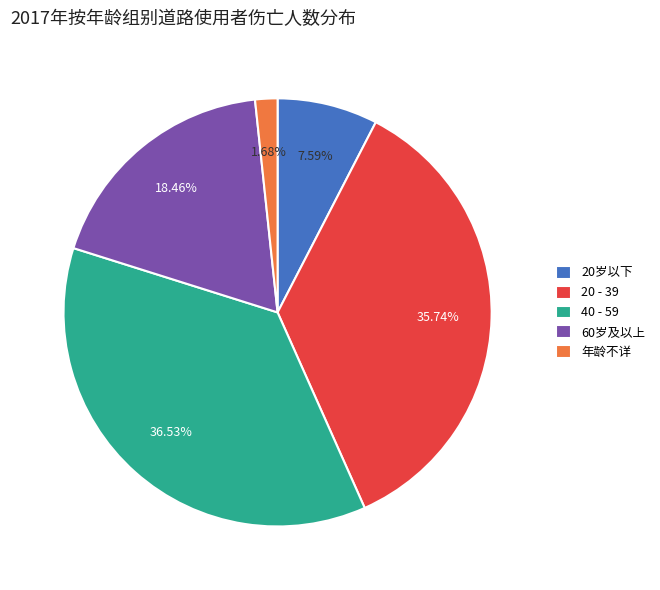

Count the number of slices in the pie.

5